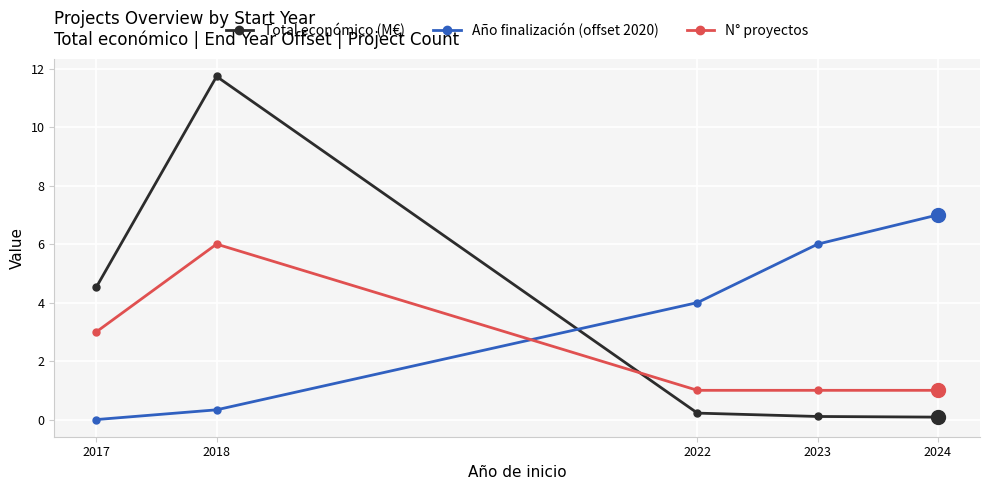

Which series has the widest spread of values?

Total económico (M€)